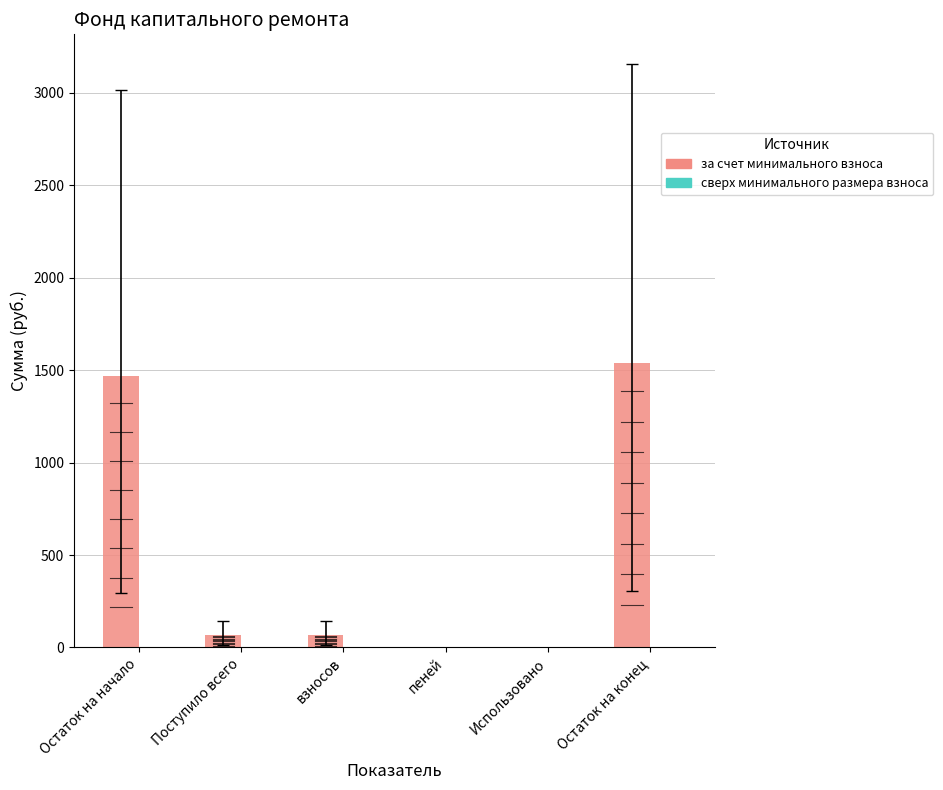

What is the maximum value shown in the chart?

1541.2